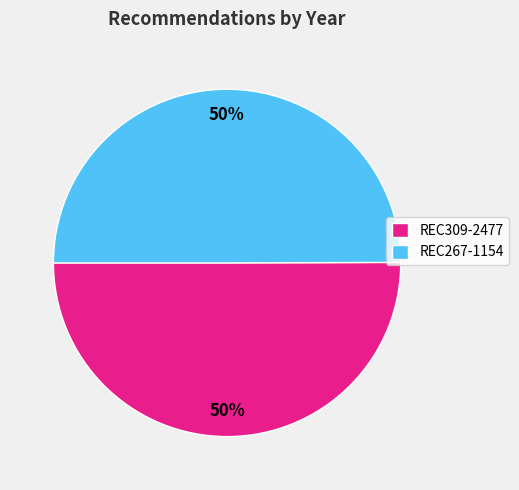

Count the number of slices in the pie.

2